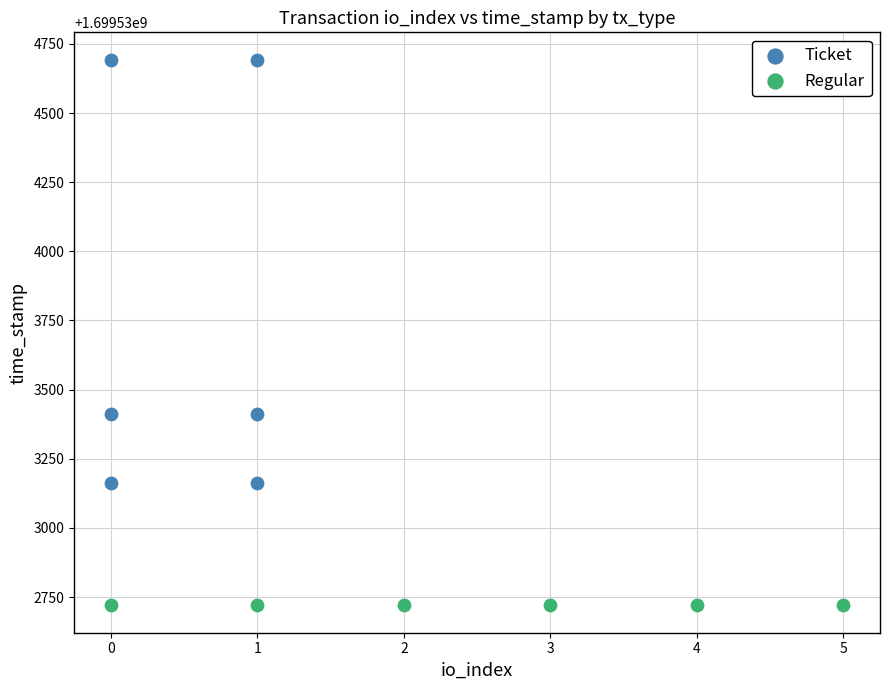

Which series reaches the maximum Y coordinate?

Ticket